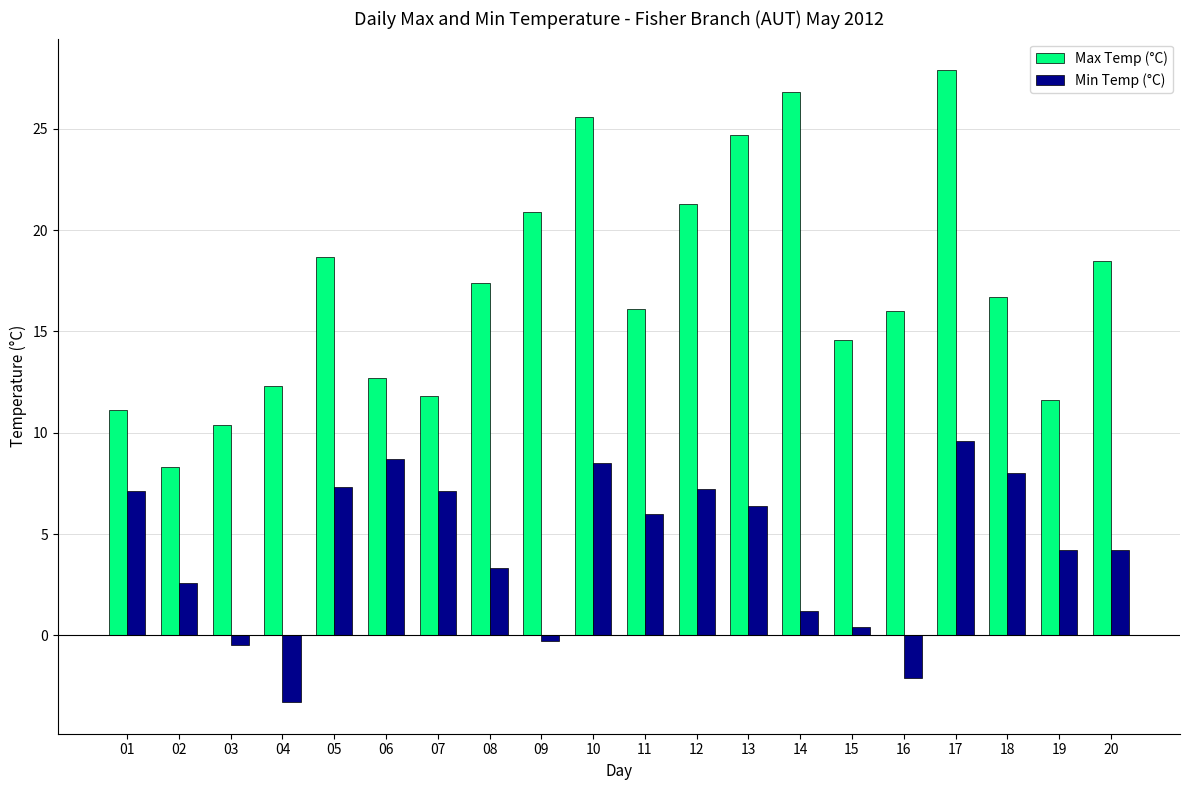

How many bars are there in total?

40